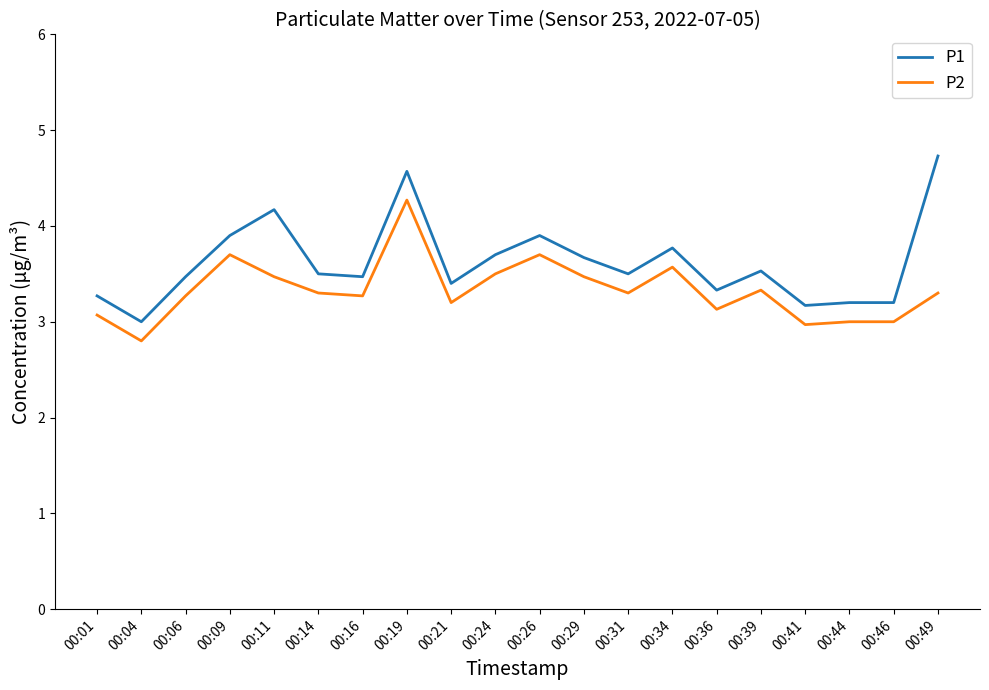

At which label is P1 closest to 3?

00:04